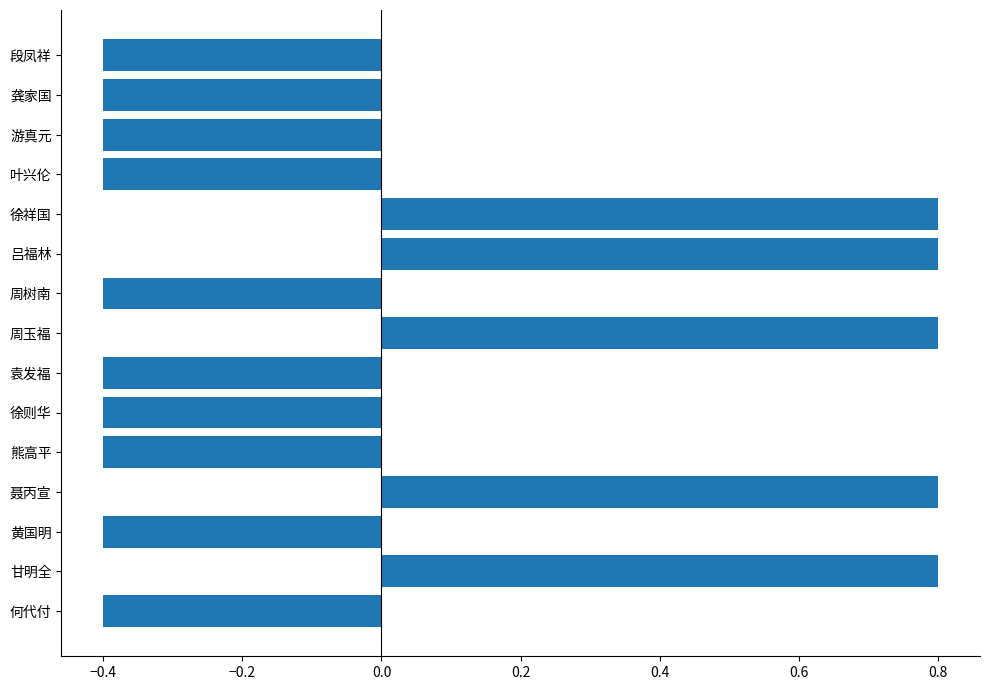

Is it true that the value at 何代付 is -0.4?

True